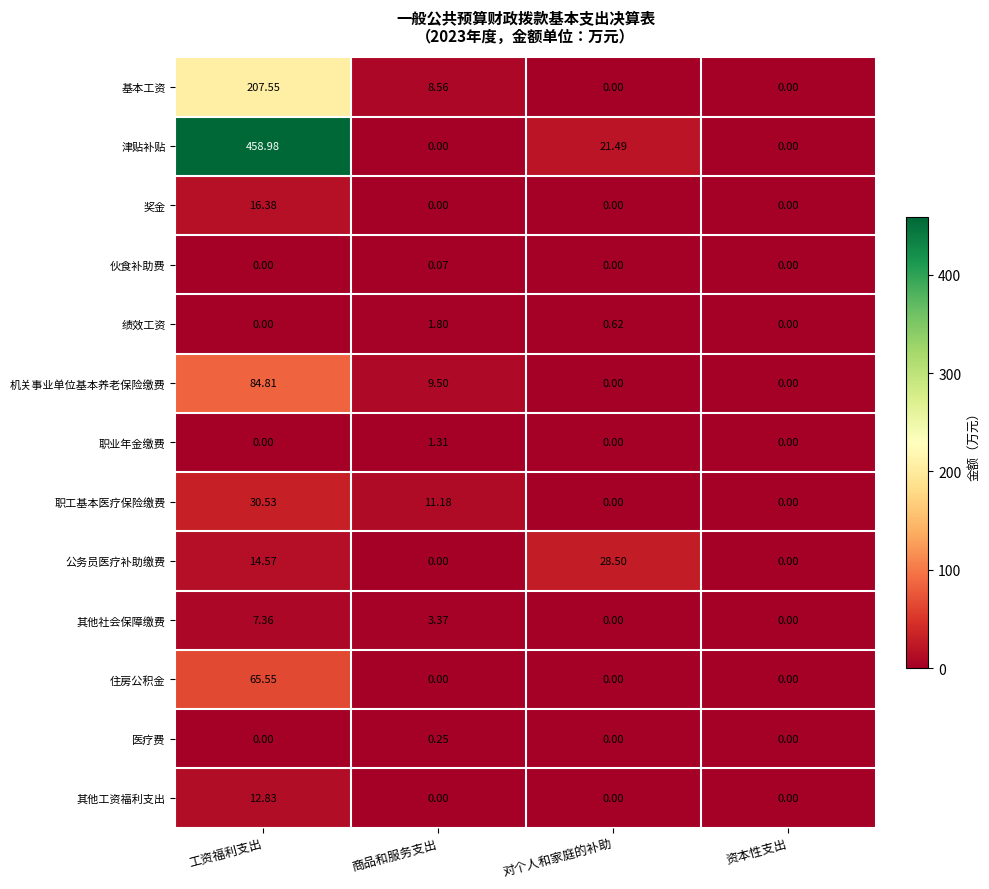

Which series has the largest total across all categories?

津贴补贴